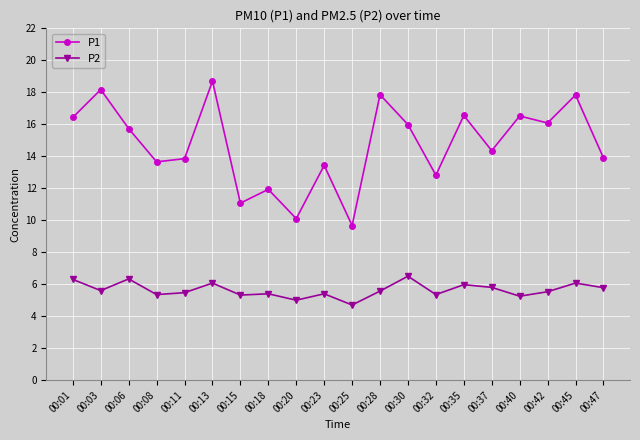

At which category does P1 reach its first local peak?

00:03